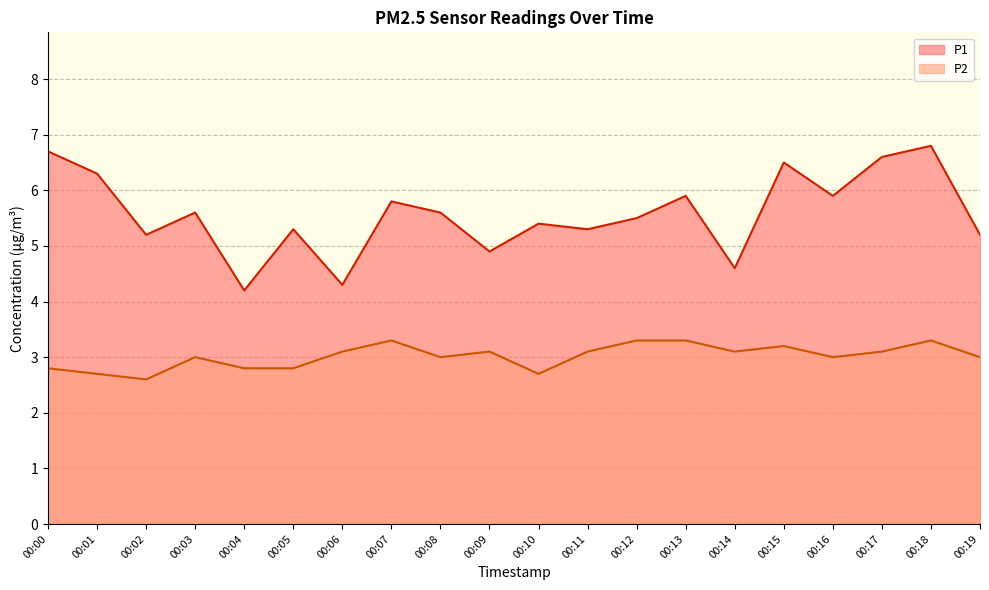

At which category does P1 reach its first local peak?

00:03